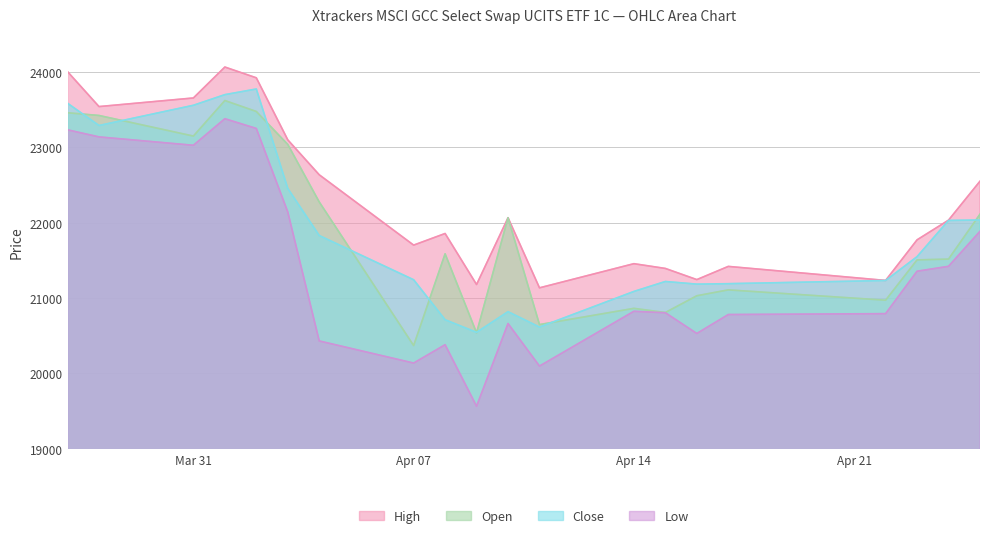

What is the label of the 6th point from the right?

16.04.2025